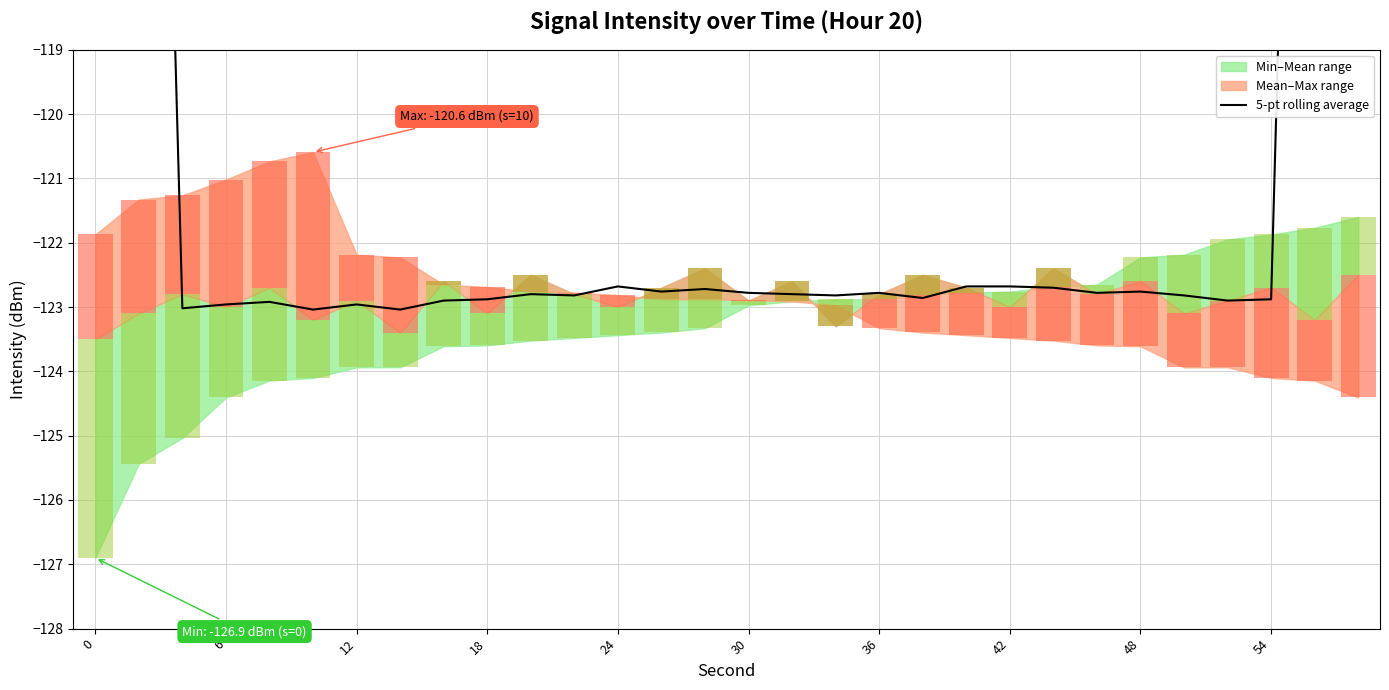

What is the change in value from 18 to 11?

+0.1